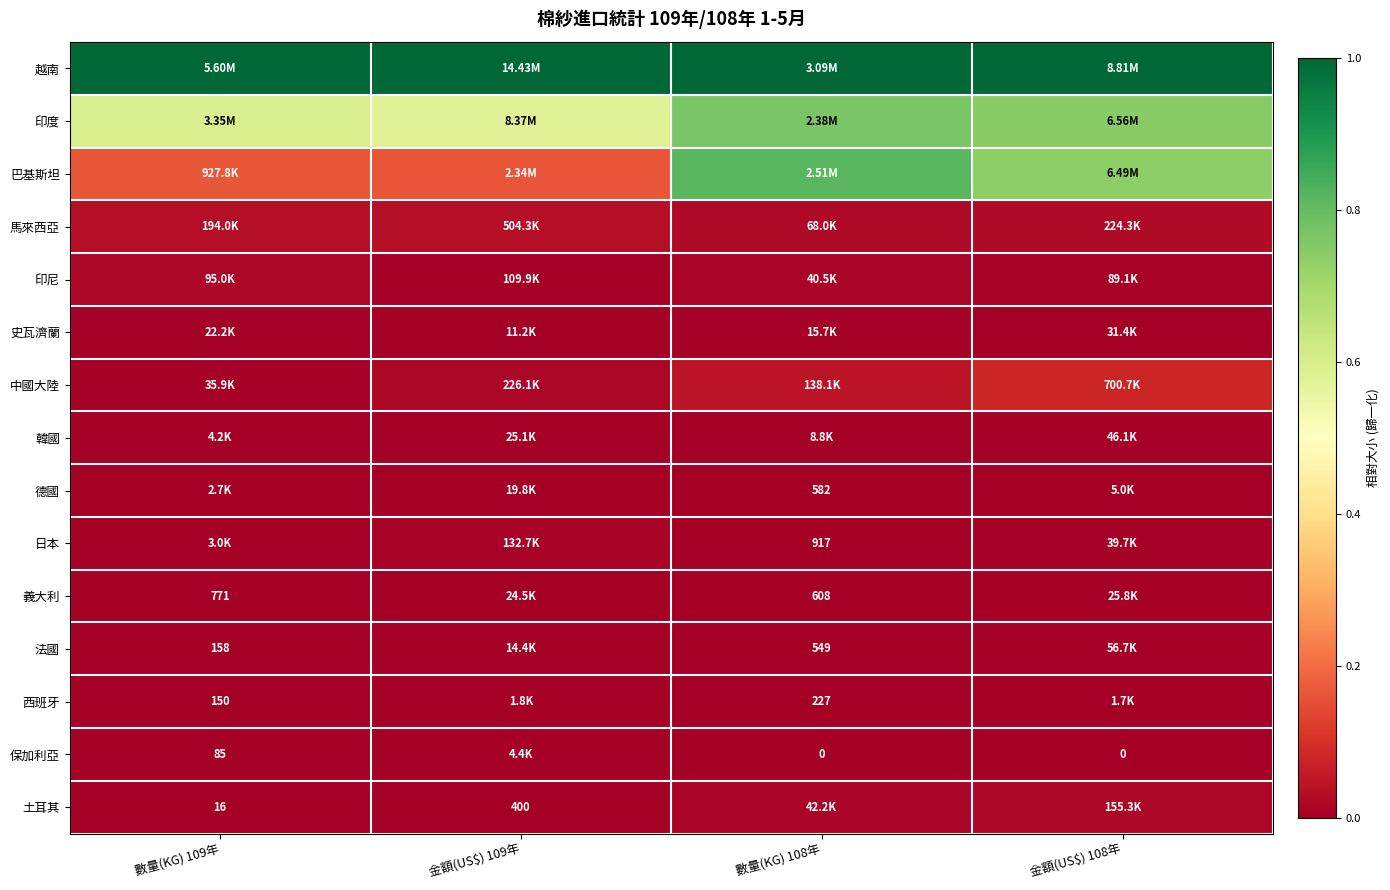

What is the spread (max minus min) of values at 數量(KG) 109年?

1.0